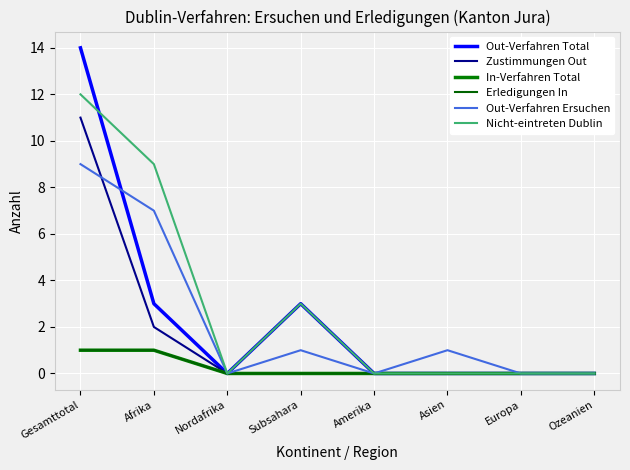

Which series has the largest total across all categories?

Nicht-eintreten Dublin